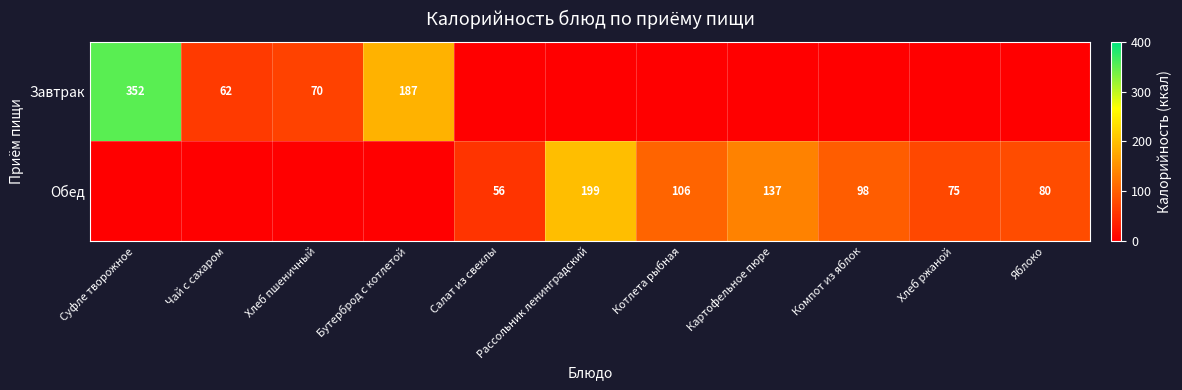

Is the value of Обед at Салат из свеклы greater than the value of Завтрак at Суфле творожное?

No